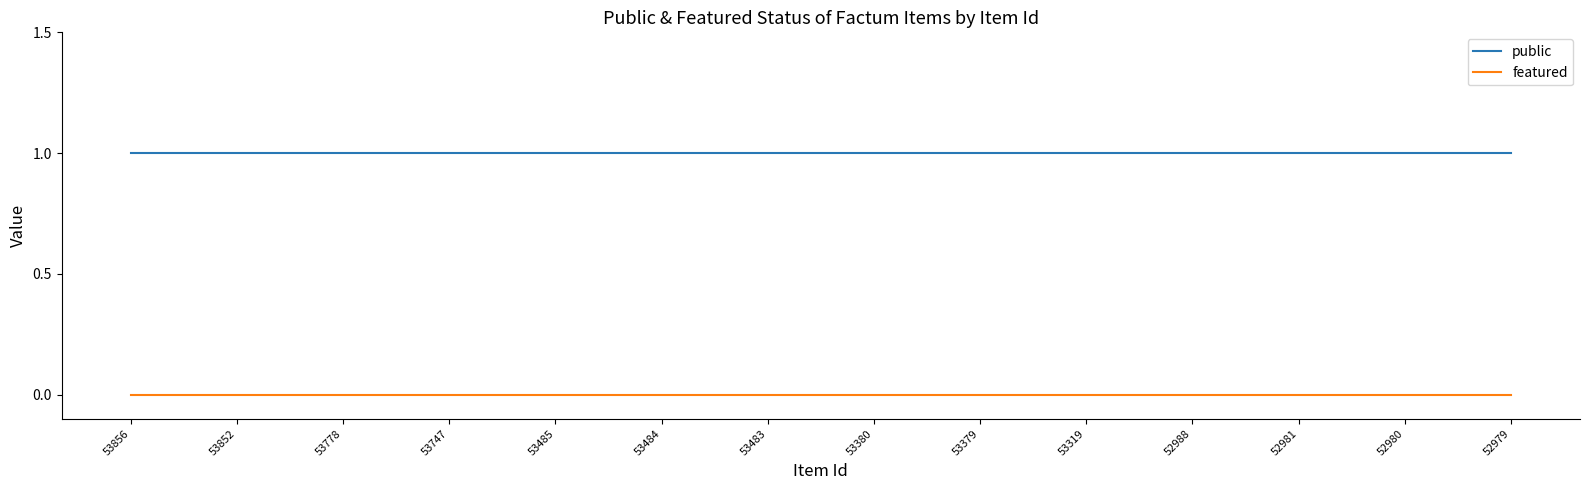

List the series in order of their overall mean, lowest first.

featured, public